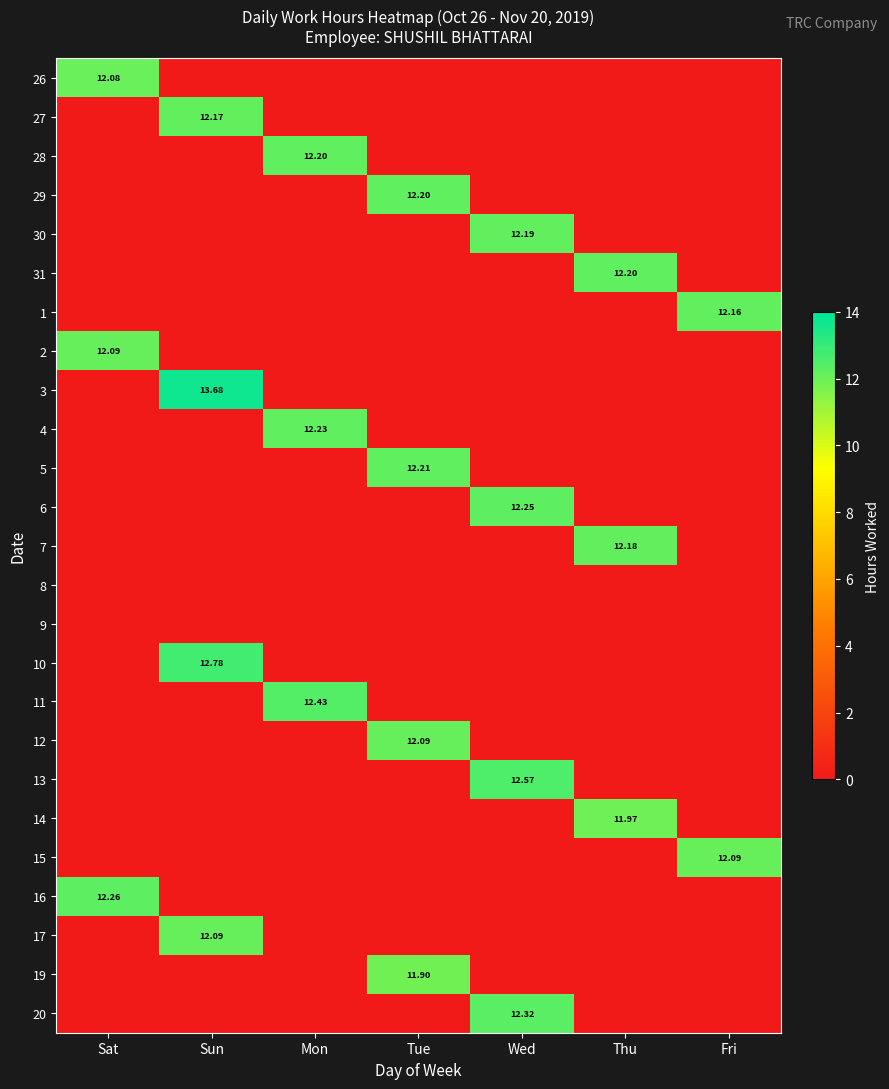

What is the average value of the 17 series?

1.7